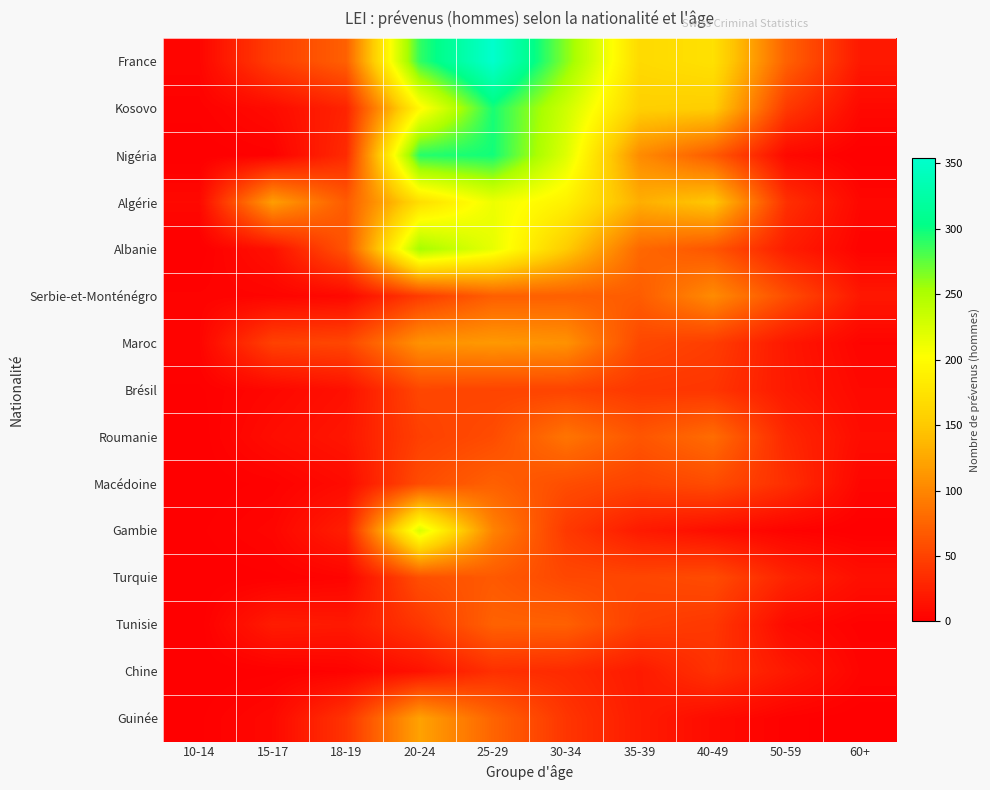

Which label corresponds to the smallest value in the chart?

10-14